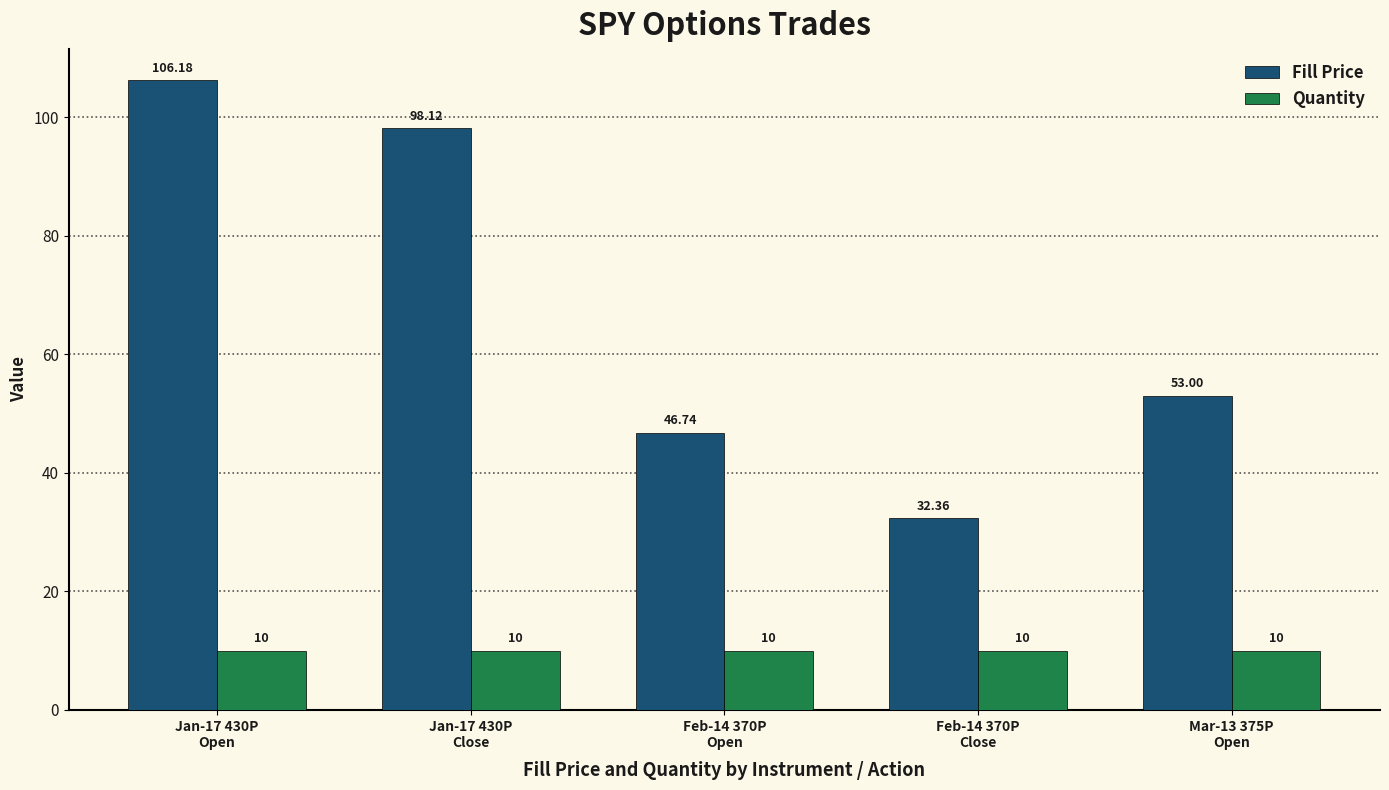

What is the average value of the Quantity series?

10.0